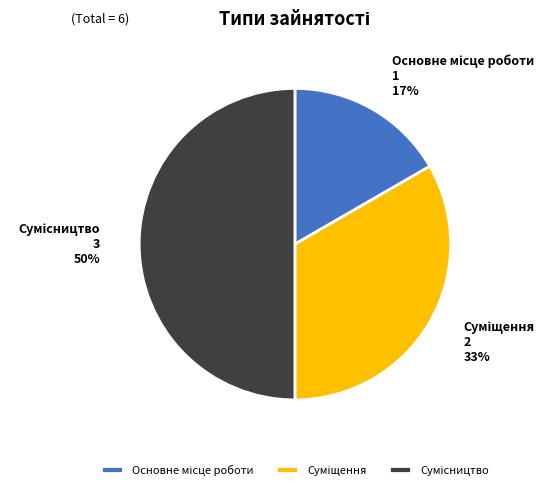

To the nearest percent, what is the difference between the largest and smallest slice percentages?

33%